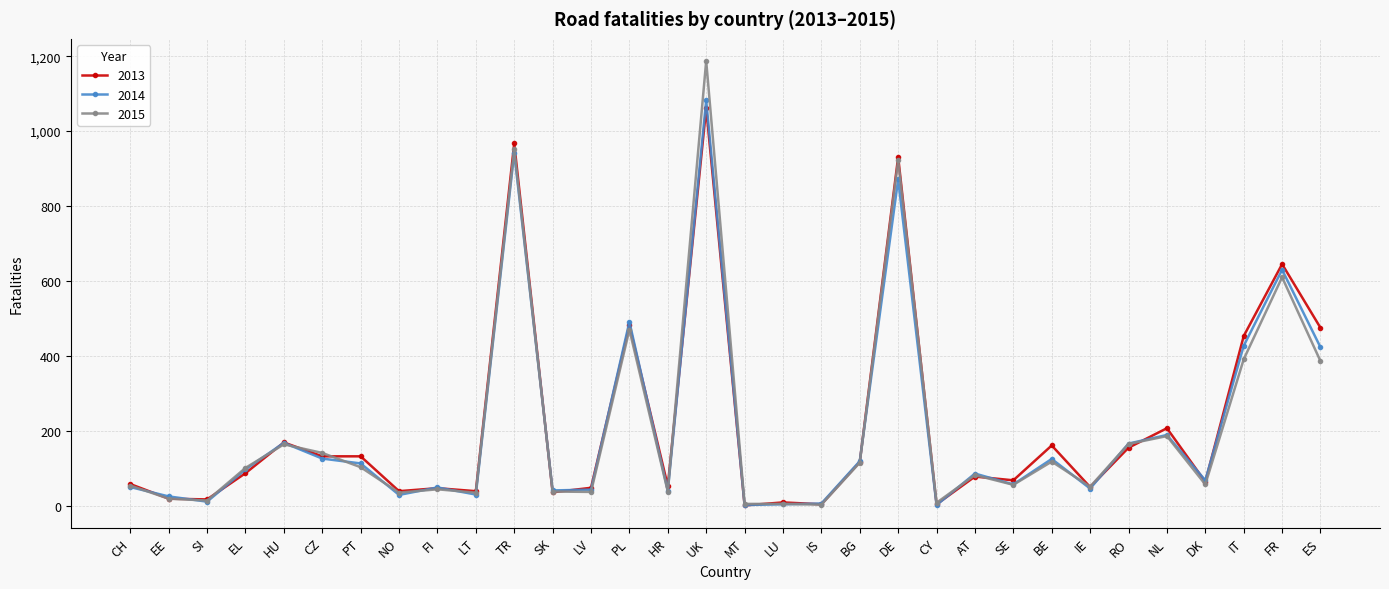

How many lines are shown in the chart?

3